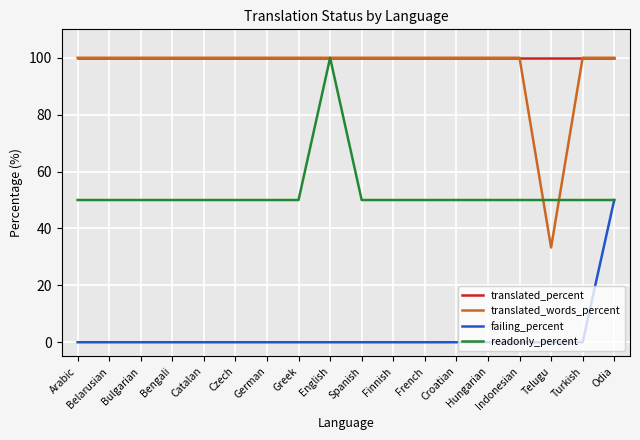

At how many categories does at least one series exceed 10?

18